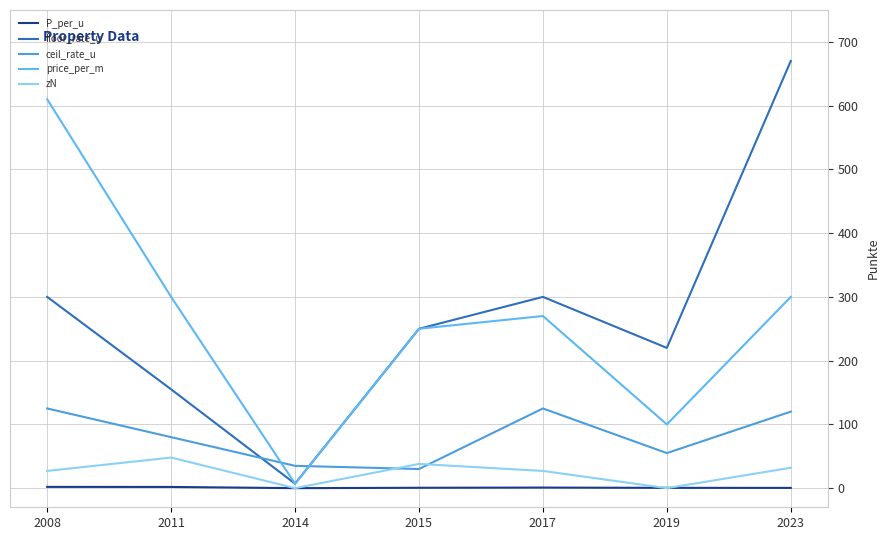

Which series has the largest total across all categories?

floor_rate_u